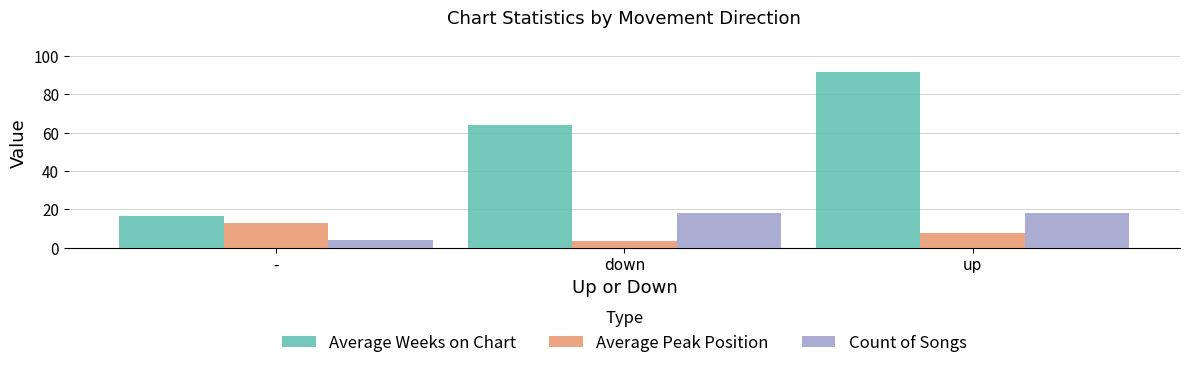

Rank the series by their maximum value, from lowest to highest.

Average Peak Position, Count of Songs, Average Weeks on Chart